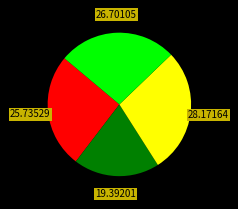

Does any single category account for the majority?

No